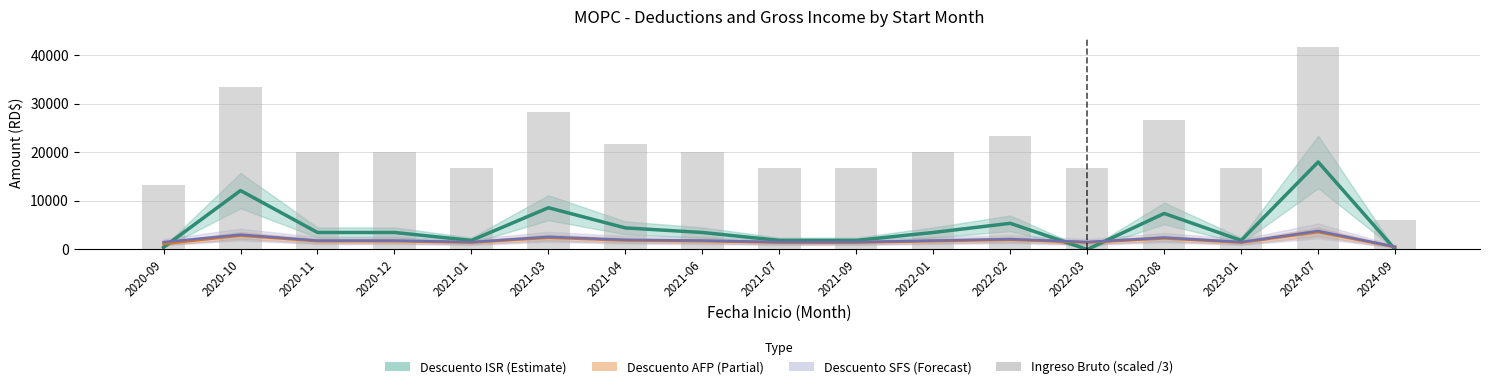

What is the difference between the second highest and minimum values in the Descuento ISR (Estimate) series?

12105.0